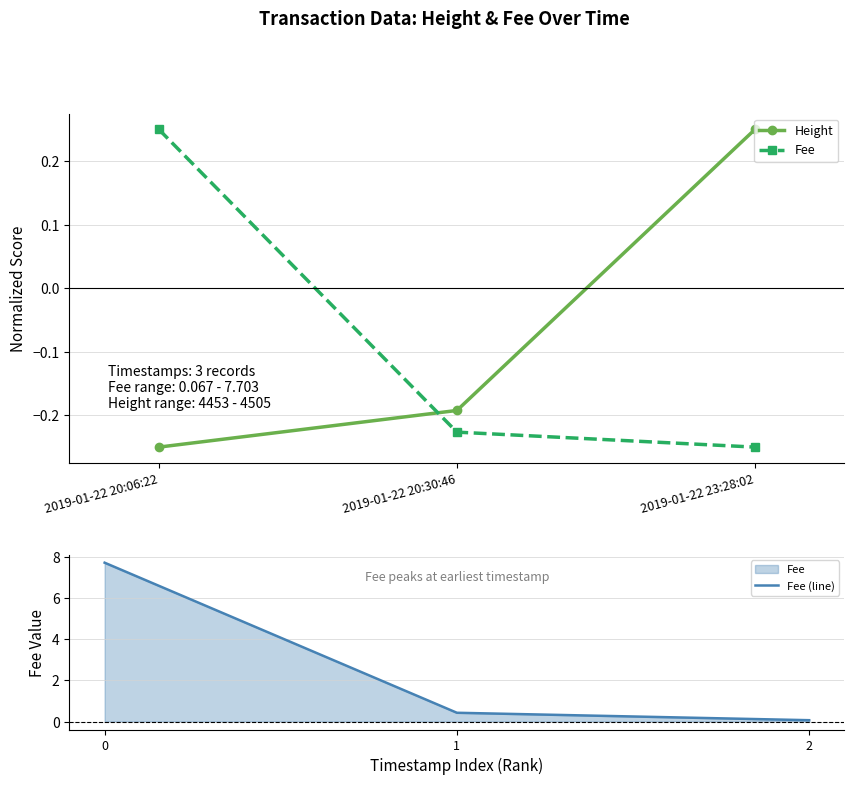

Is this an area chart (filled region under the line)?

No